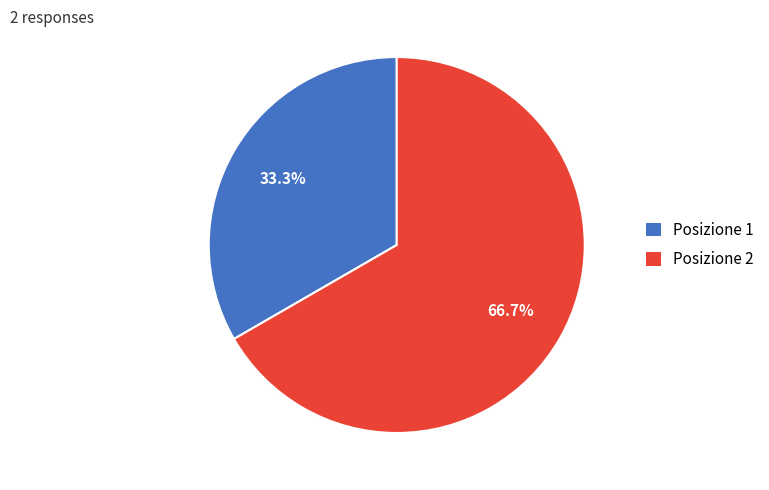

Which category has the biggest portion of the pie?

Posizione 2